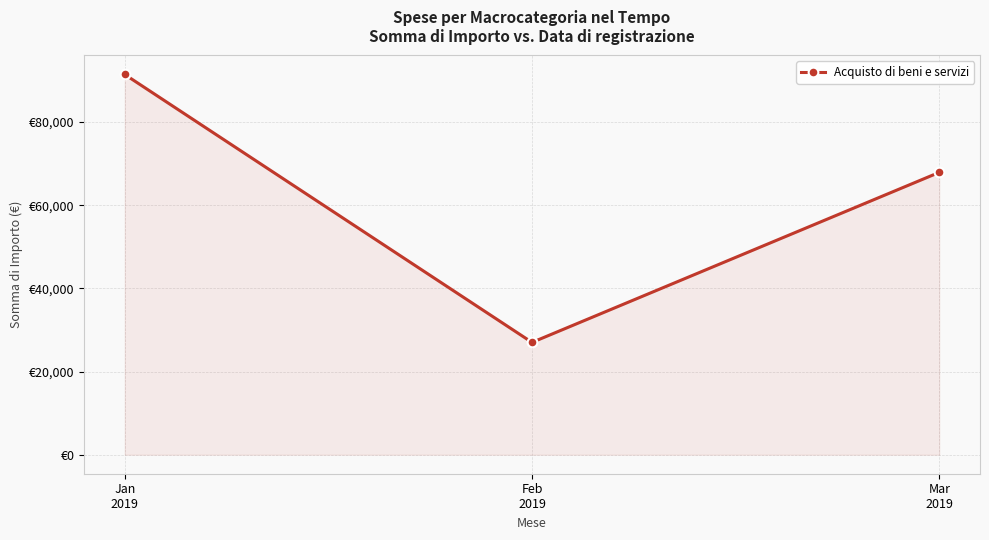

Reading left to right, transcribe all the data shown in this chart.

Jan
2019=91457.9	Feb
2019=27016.5	Mar
2019=67916.4